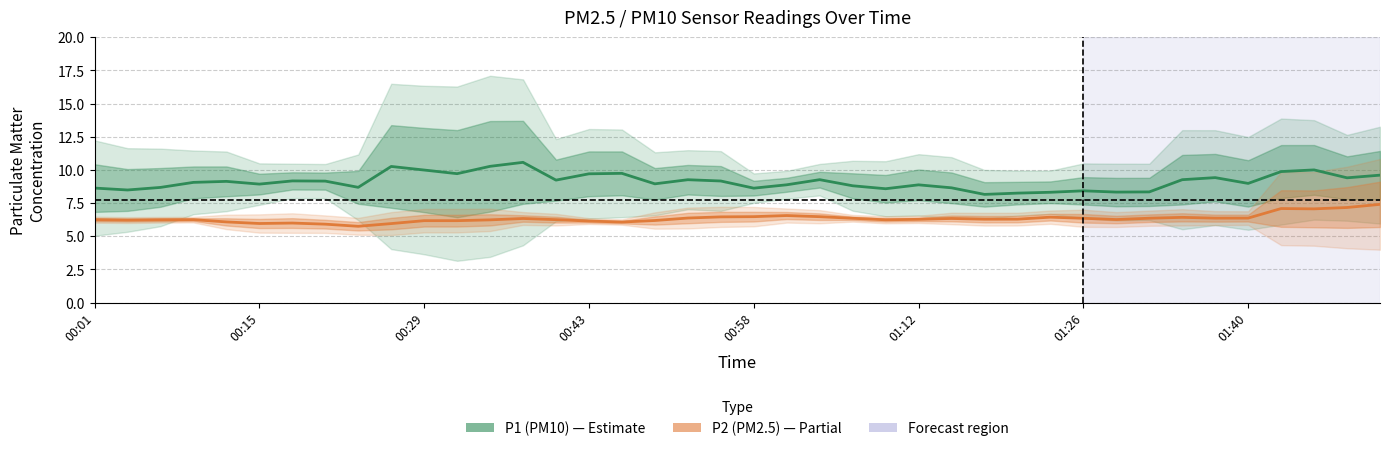

List the series in order of their overall mean, lowest first.

P2 (PM2.5), P1 (PM10)